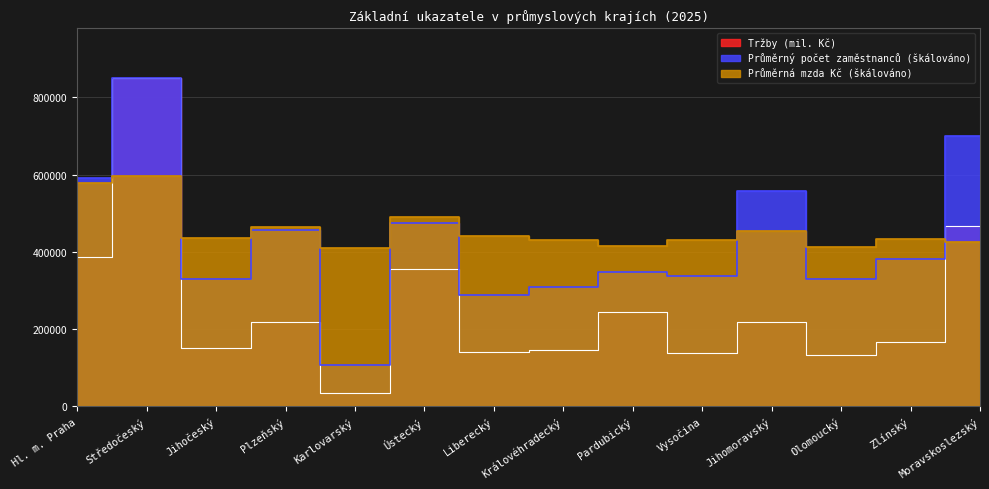

At which category does Průměrná hrubá měsíční mzda (Kč) reach its first local valley?

Jihočeský